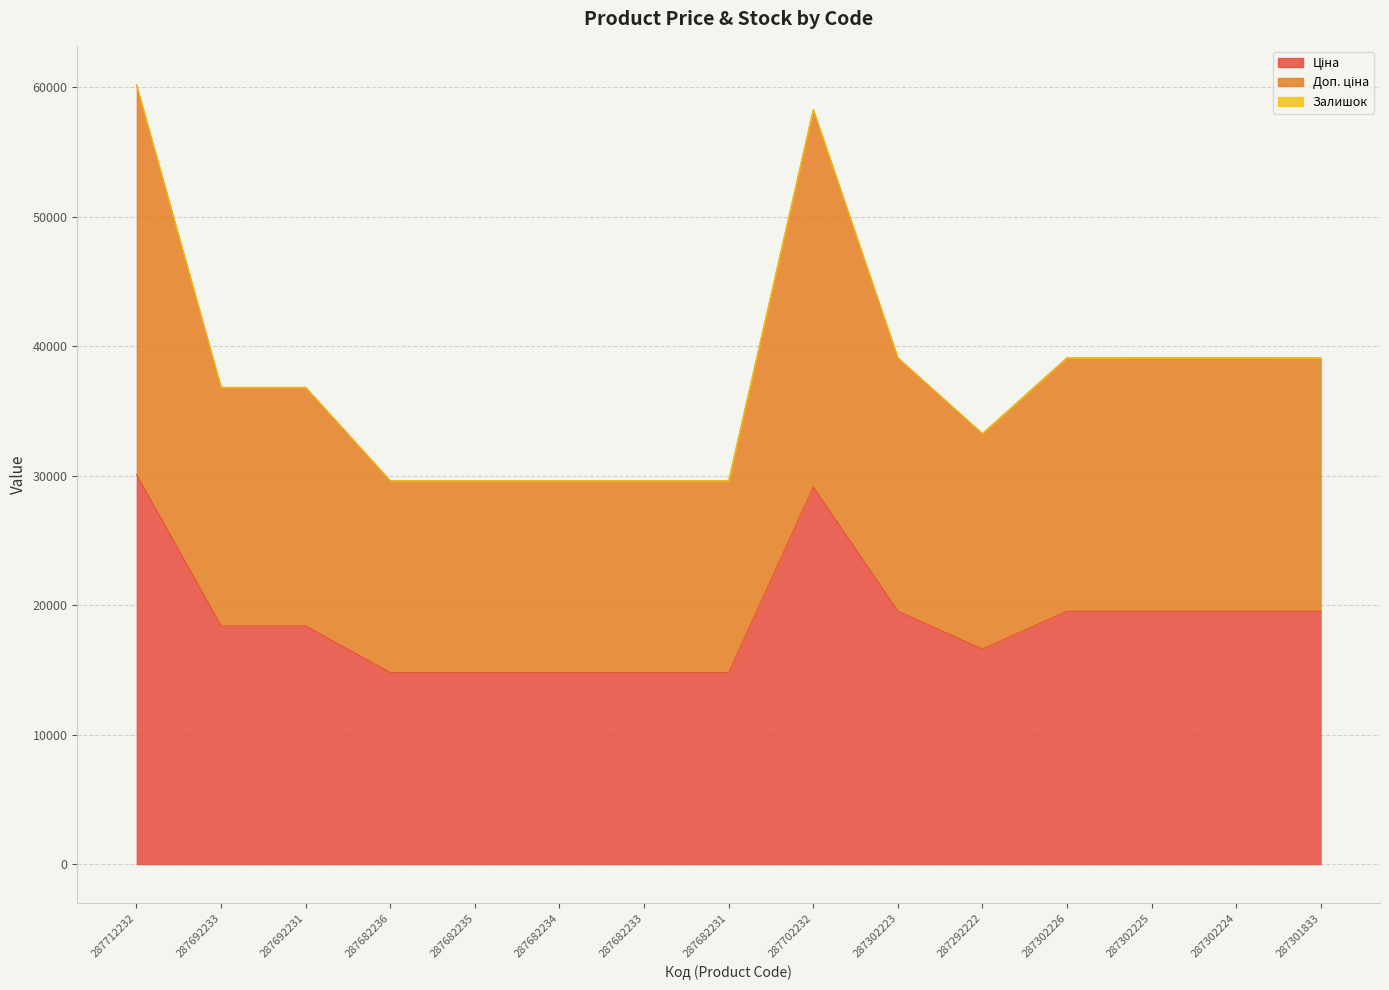

Which series changed the most between 287682235 and 287301833?

Доп. ціна